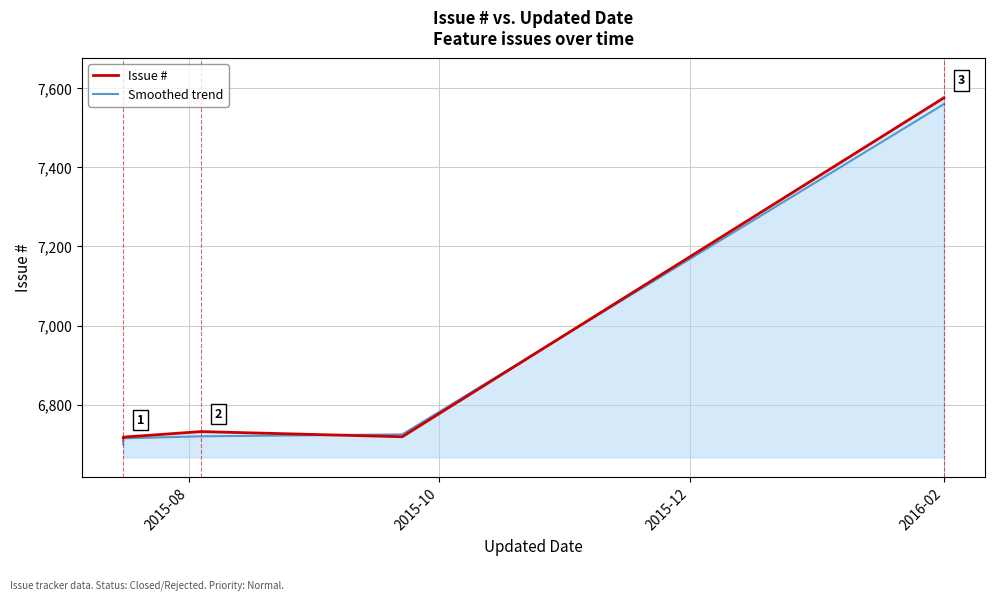

What position from the left is 2016-02?

4